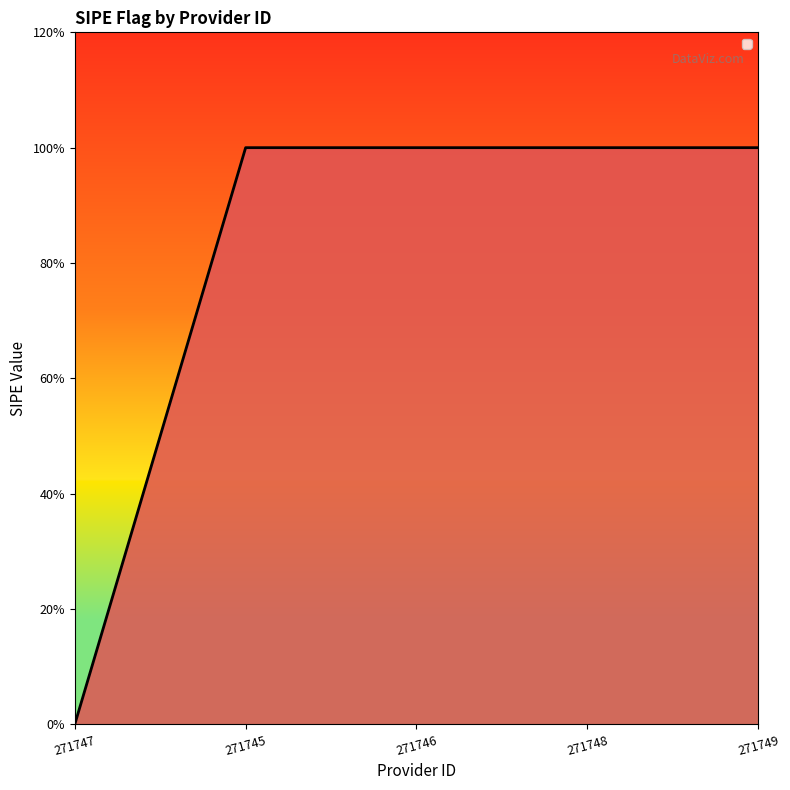

Does the chart display data point markers on the line(s)?

No